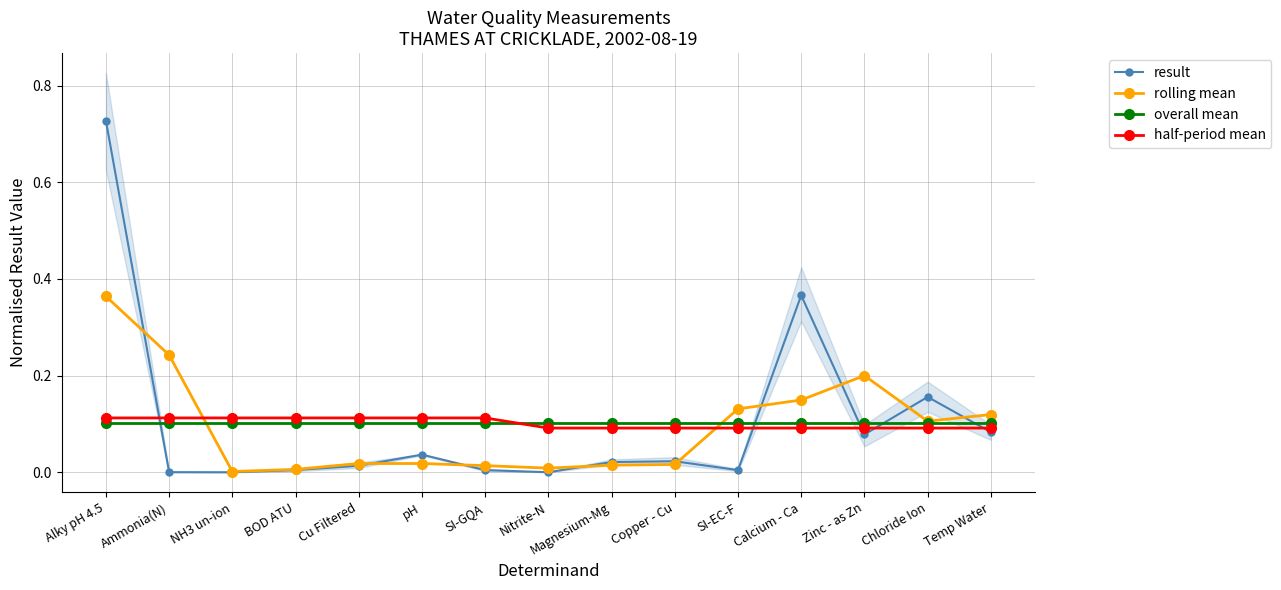

Where do half-period mean and overall mean first cross each other?

SI-GQA and Nitrite-N